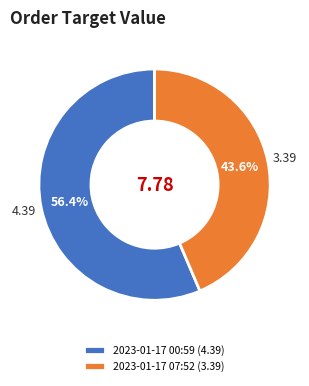

Which has a higher value, 2023-01-17 07:52 (3.39) or 2023-01-17 00:59 (4.39)?

2023-01-17 00:59 (4.39)